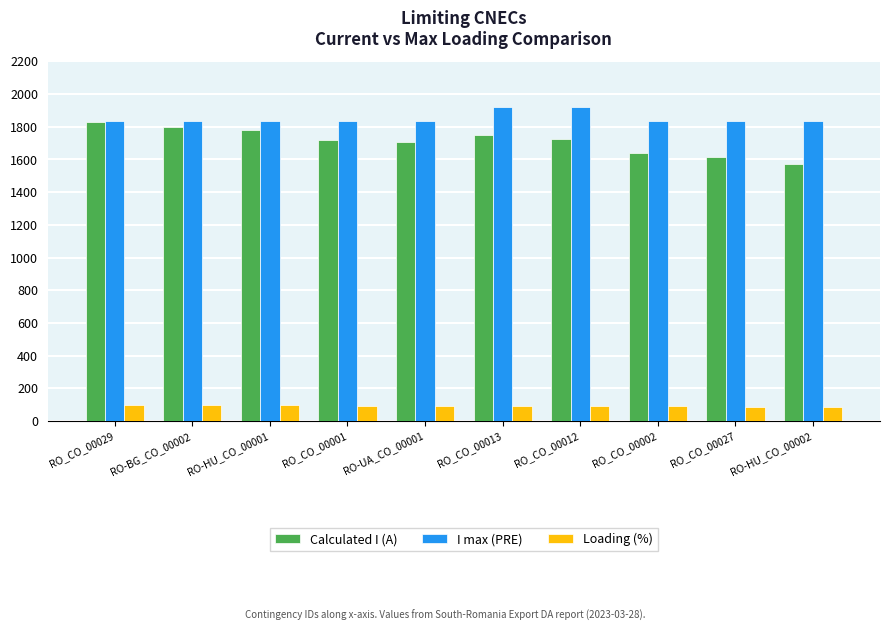

How many values in the Loading (%) series are below 93?

5